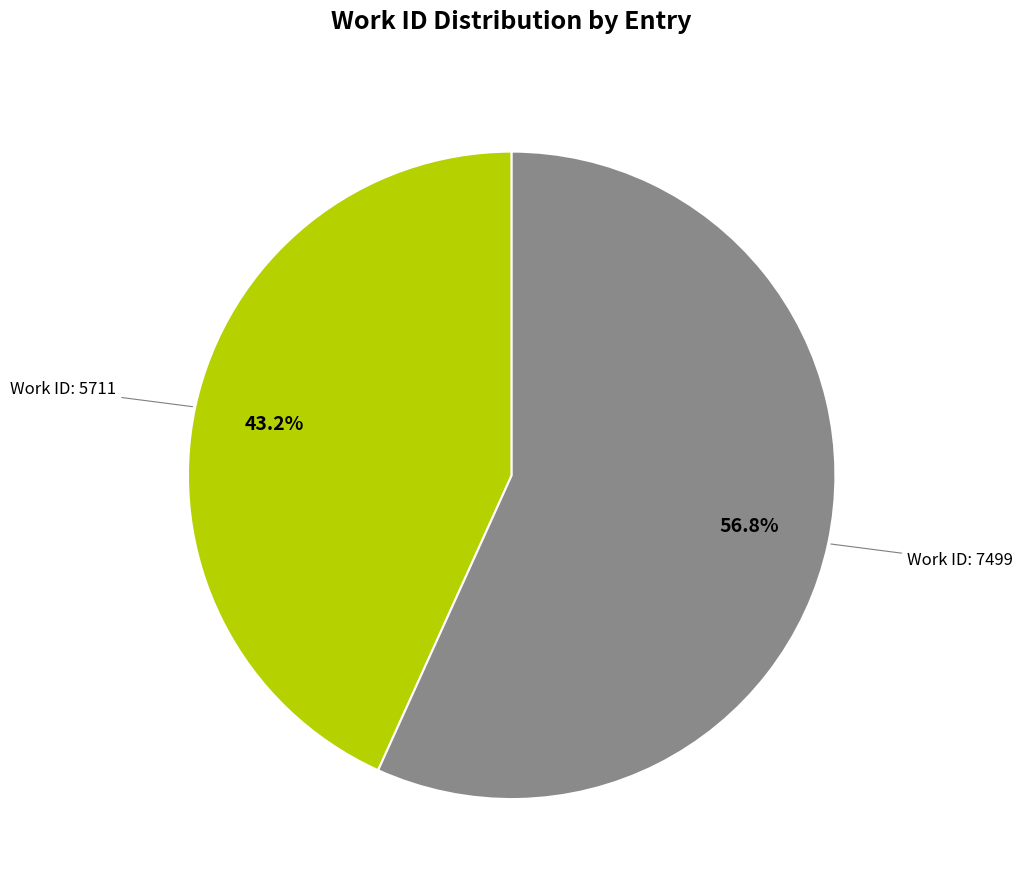

Is there a majority slice in this chart?

Yes